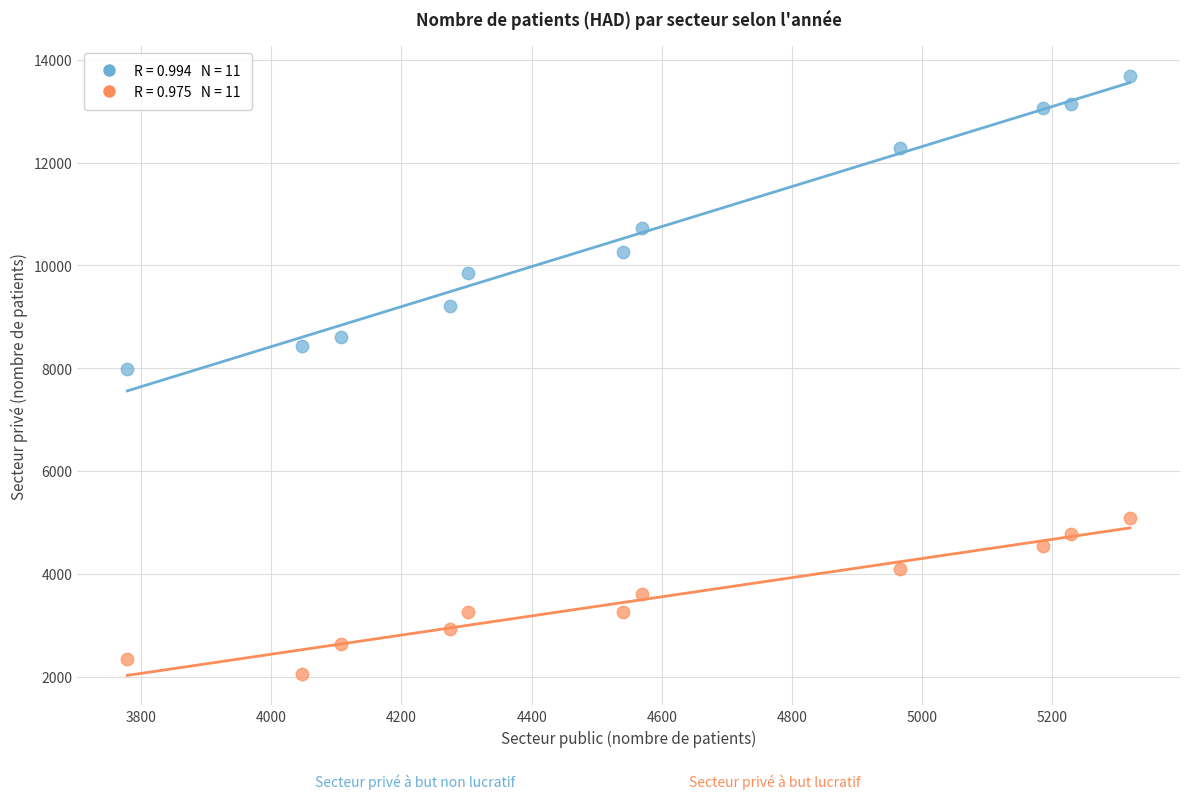

Across all data points, what is the range of X values (max minus min)?

1540